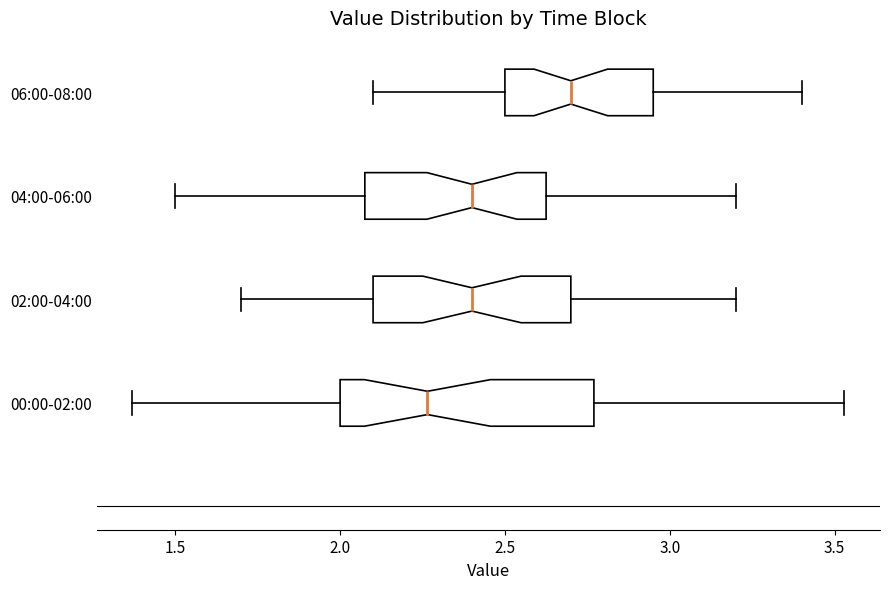

Reading bottom to top, transcribe this box plot: for each box, give where its median line is, the range the box spans, and where its two whiskers end, as read against the x-axis. The values are not printed on the chart, so give them approximately, as read against the axis.

00:00-02:00: median 2.25, box 2.00 to 2.75, whiskers 1.35 to 3.55
02:00-04:00: median 2.40, box 2.10 to 2.70, whiskers 1.70 to 3.20
04:00-06:00: median 2.40, box 2.10 to 2.65, whiskers 1.50 to 3.20
06:00-08:00: median 2.70, box 2.50 to 2.95, whiskers 2.10 to 3.40